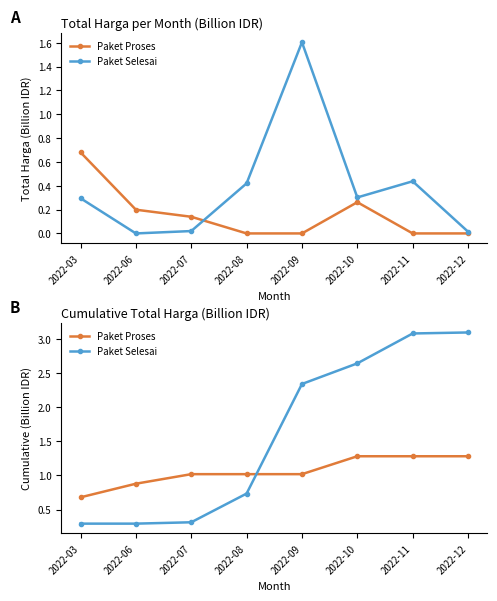

The value of Paket Proses at 2022-03 is 0.7. True or false?

True